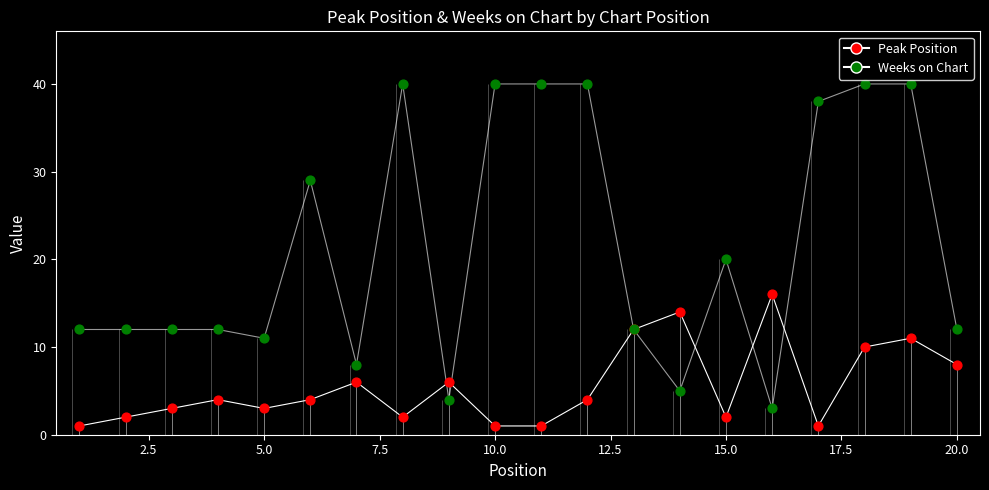

Is the value of Weeks on Chart at 10 greater than the value of Peak Position at 11?

Yes